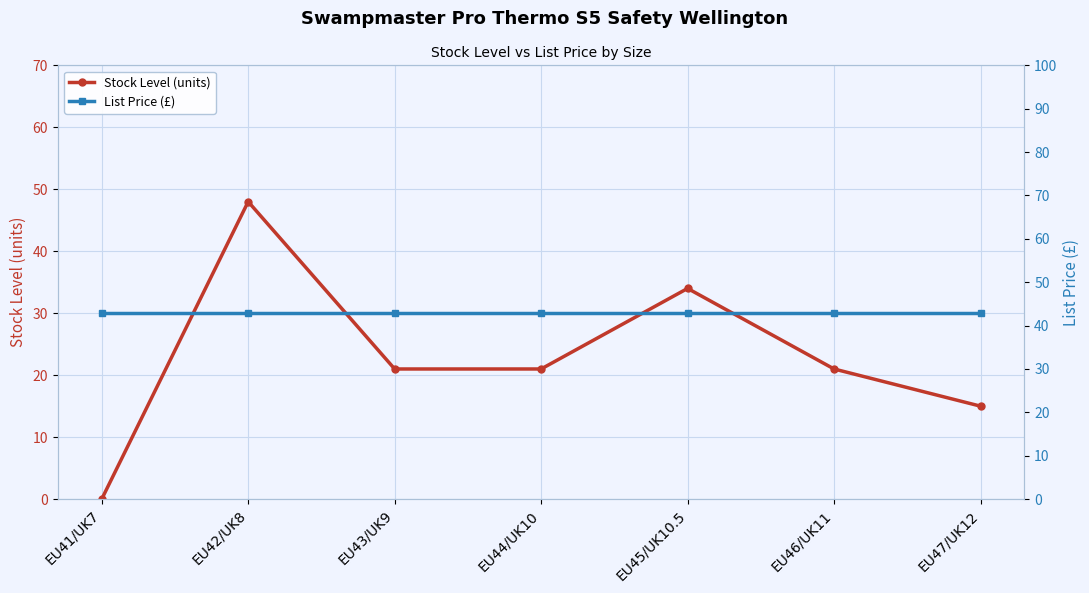

Where is the first local maximum for Stock Level (units)?

EU42/UK8